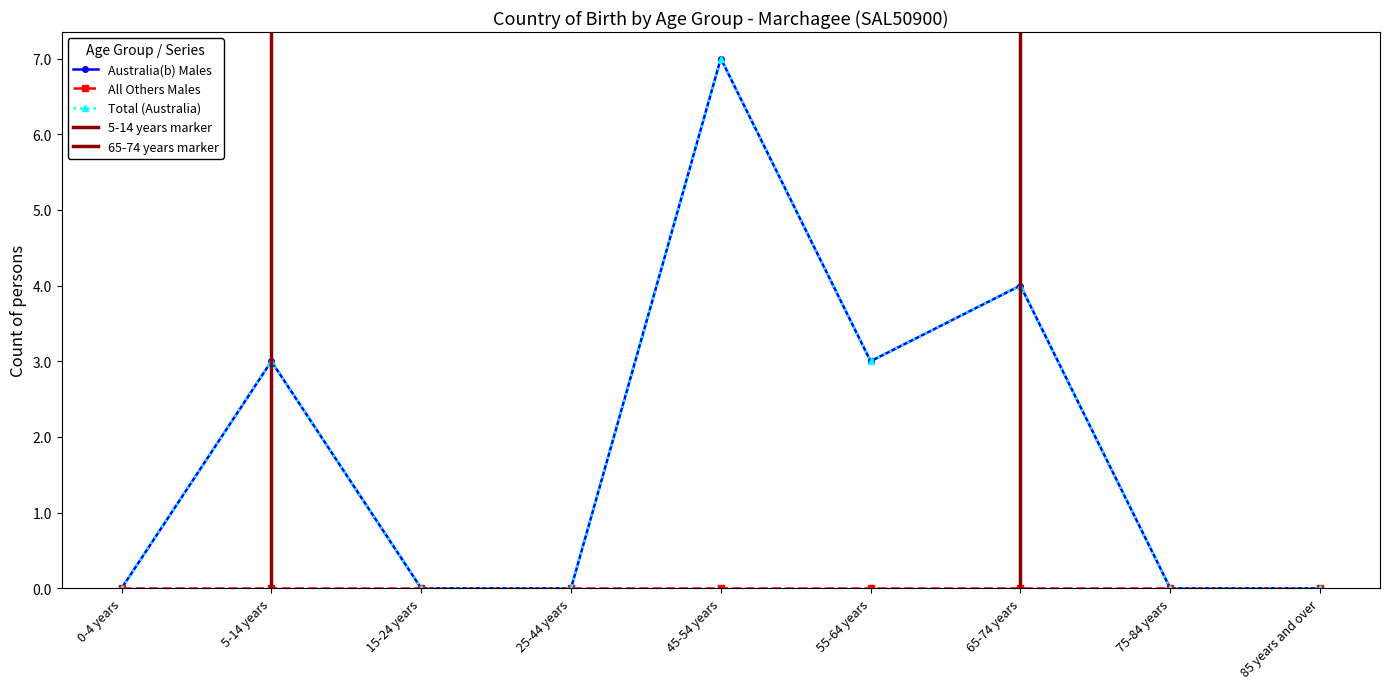

How many interior local peaks does the Total (Australia) series have?

3